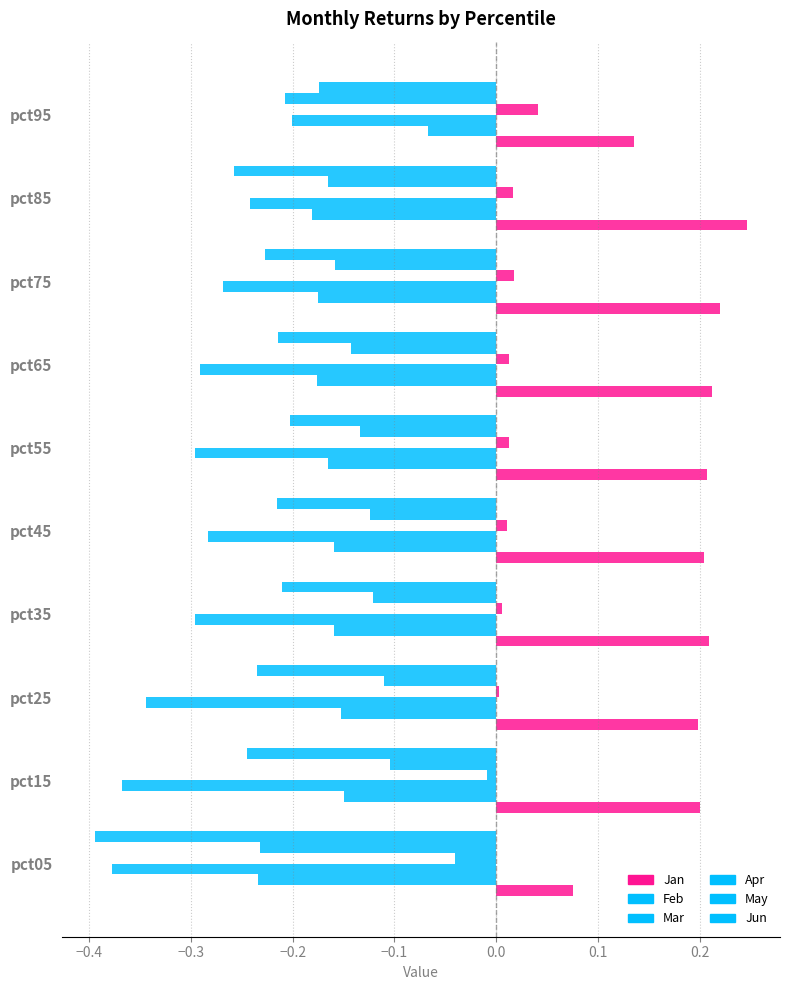

Are the bars grouped side by side (vs. stacked)?

Yes